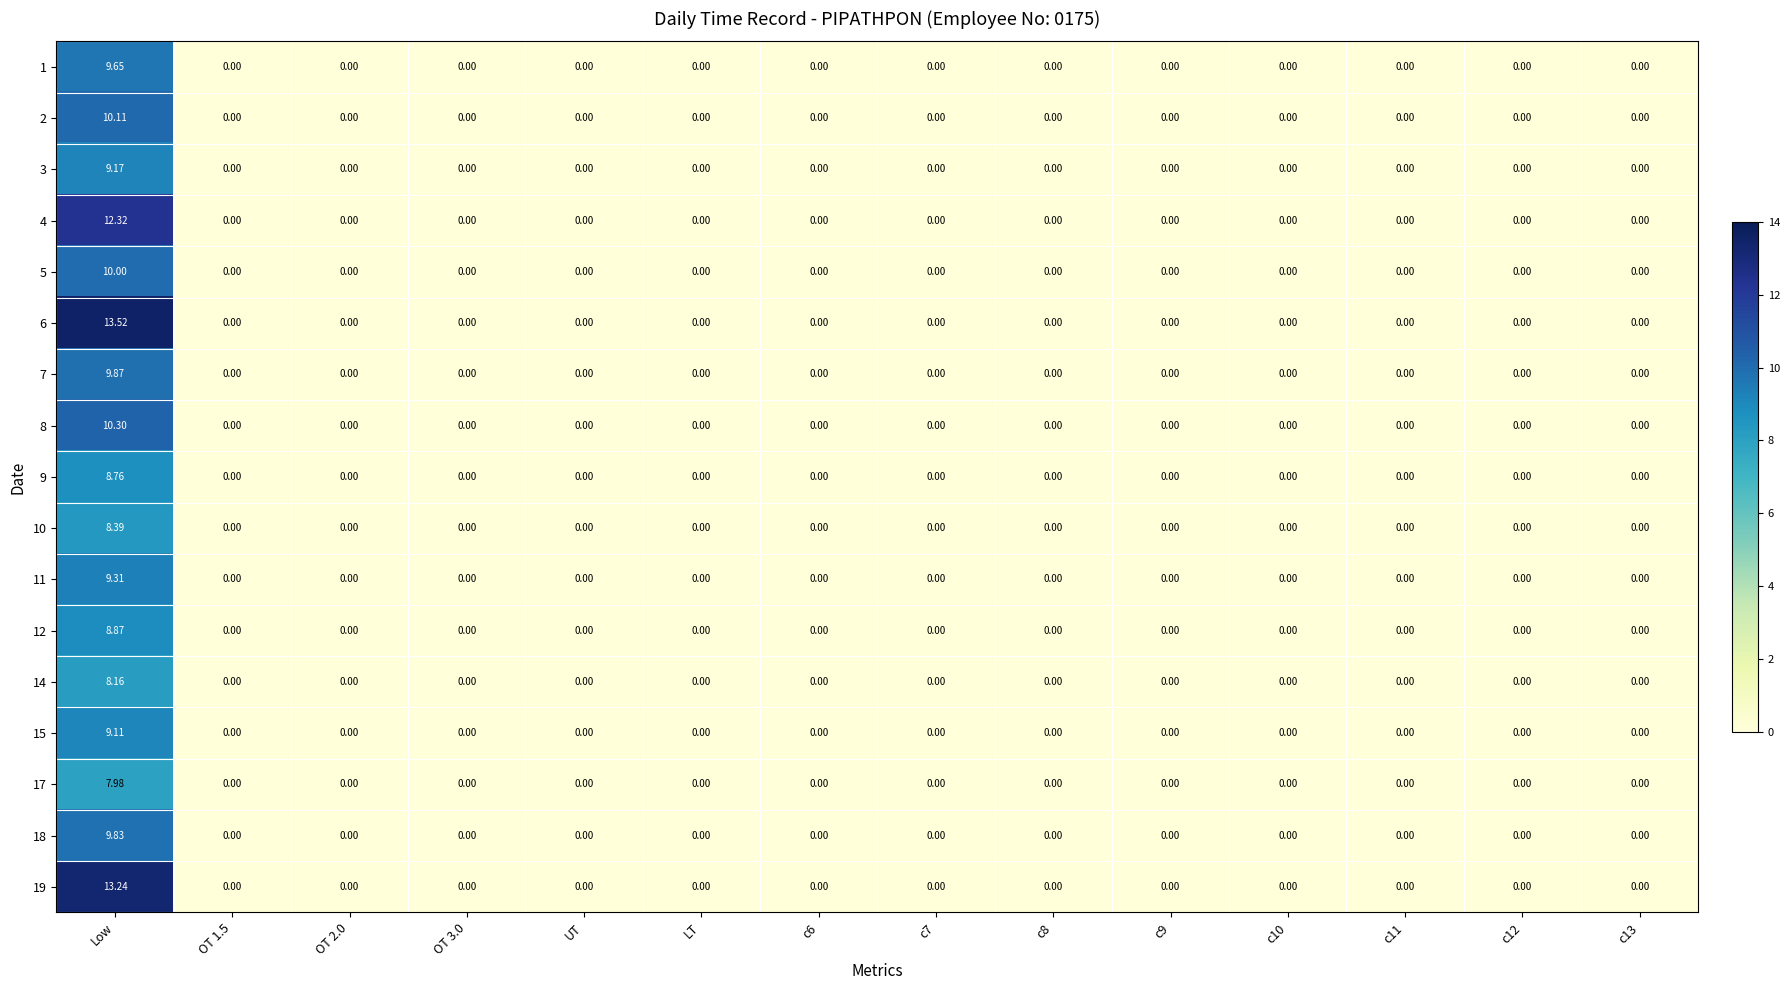

Is the value of 19 at Low greater than the value of 5 at c13?

Yes